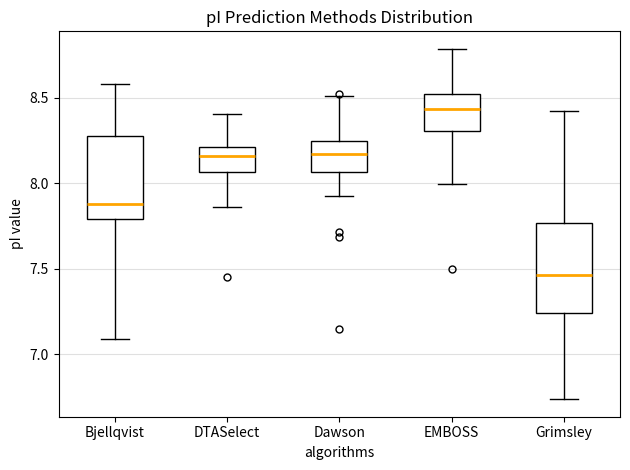

Reading left to right, transcribe this box plot: for each box, give where its median line is, the range the box spans, and where its two whiskers end, as read against the y-axis. The values are not printed on the chart, so give them approximately, as read against the axis.

Bjellqvist: median 7.90, box 7.80 to 8.25, whiskers 7.10 to 8.60
DTASelect: median 8.15, box 8.05 to 8.20, whiskers 7.85 to 8.40
Dawson: median 8.15, box 8.05 to 8.25, whiskers 7.90 to 8.50
EMBOSS: median 8.45, box 8.30 to 8.50, whiskers 8.00 to 8.80
Grimsley: median 7.45, box 7.25 to 7.75, whiskers 6.75 to 8.40